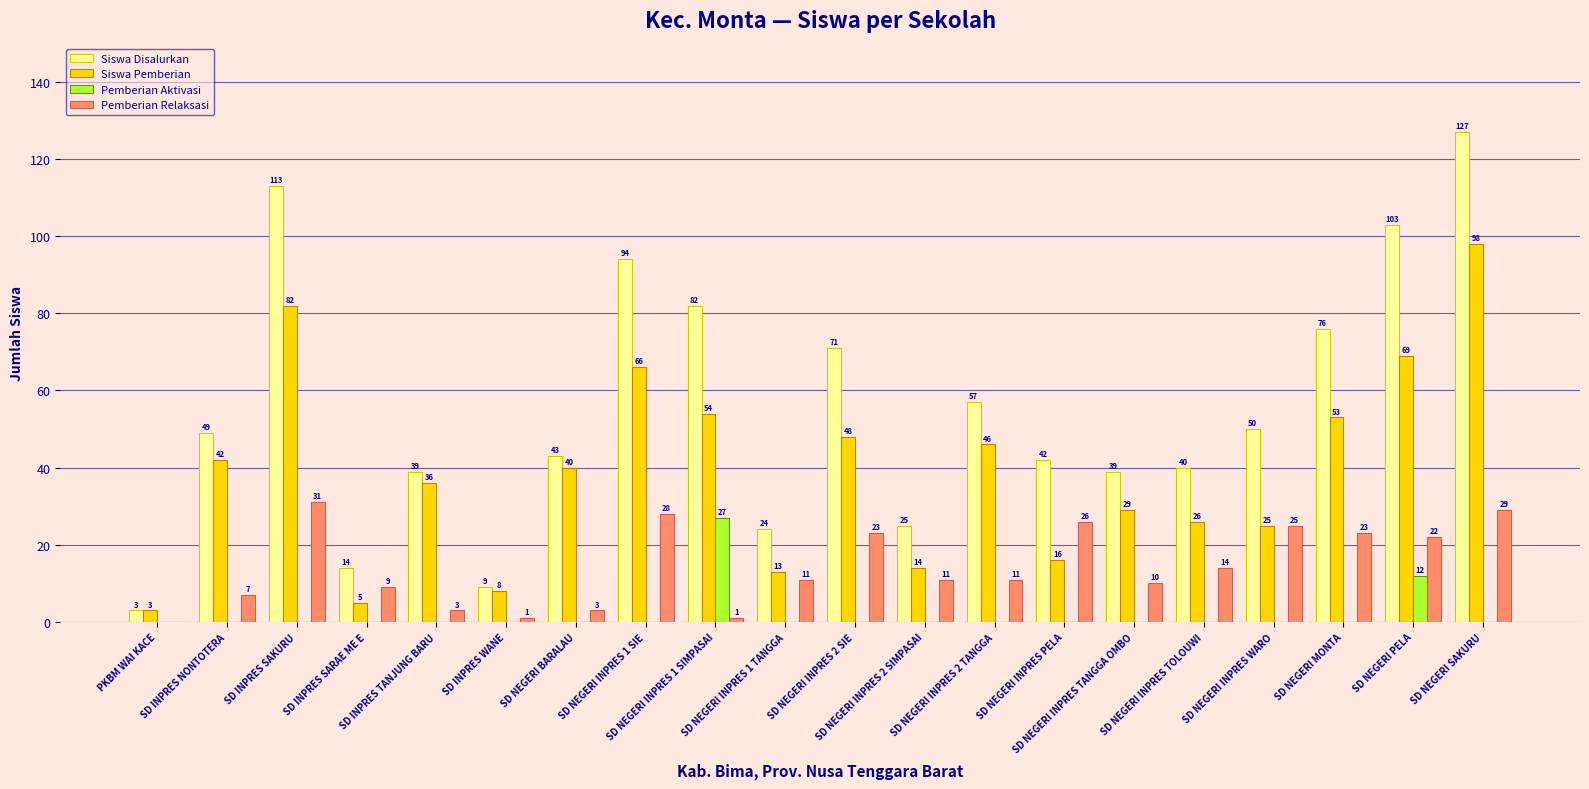

True or false: Pemberian Aktivasi has a value of 12 at SD INPRES TANJUNG BARU.

False